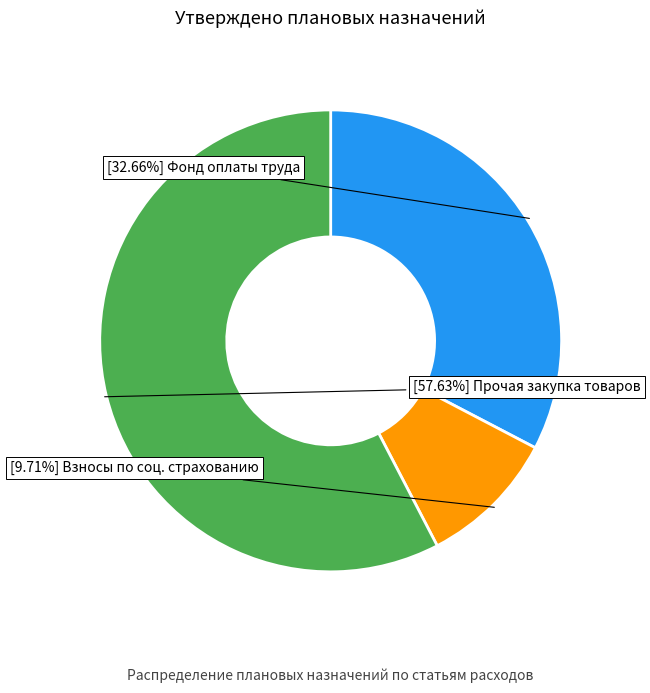

Is there a majority slice in this chart?

Yes